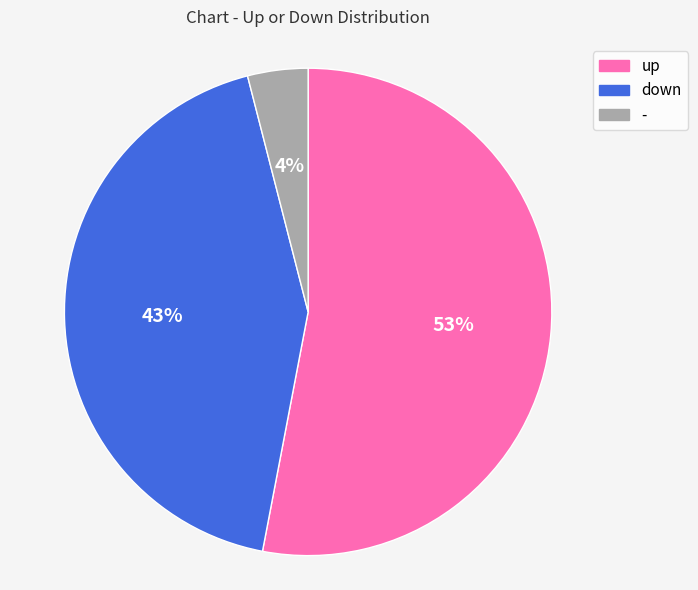

Approximately how many times larger is the value at up compared to -?

13.2